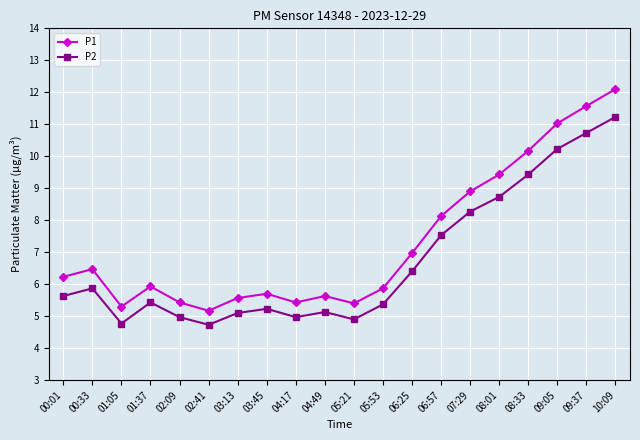

What is the label of the 13th point from the right?

03:45